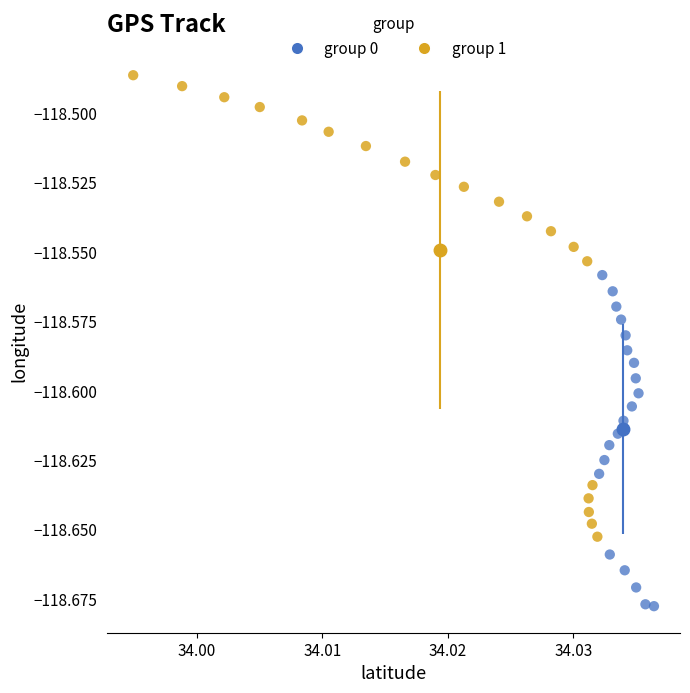

What are all the series names shown in the legend?

group 0, group 1